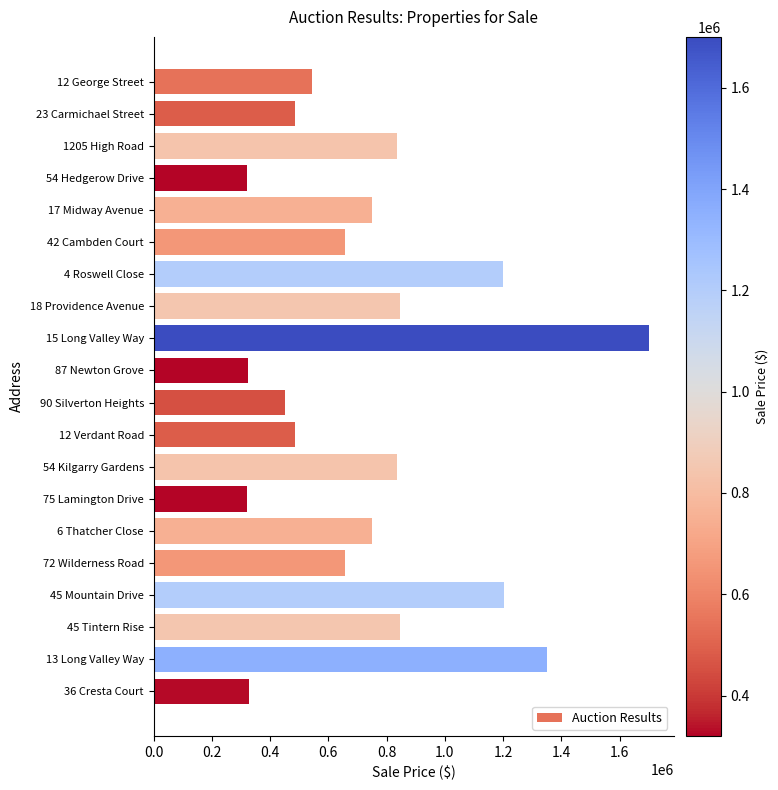

How many values are below 750050?

10